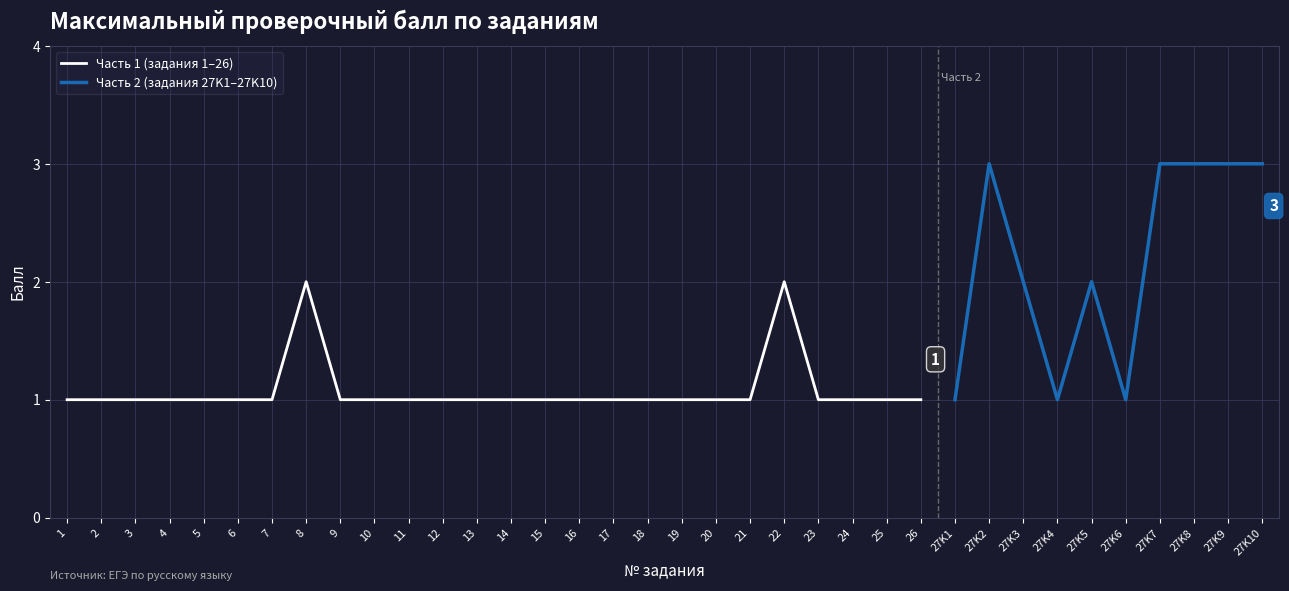

Rank the categories by value from lowest to highest.

1, 2, 3, 4, 5, 6, 7, 9, 10, 11, 12, 13, 14, 15, 16, 17, 18, 19, 20, 21, 23, 24, 25, 26, 27K1, 27K4, 27K6, 8, 22, 27K3, 27K5, 27K2, 27K7, 27K8, 27K9, 27K10